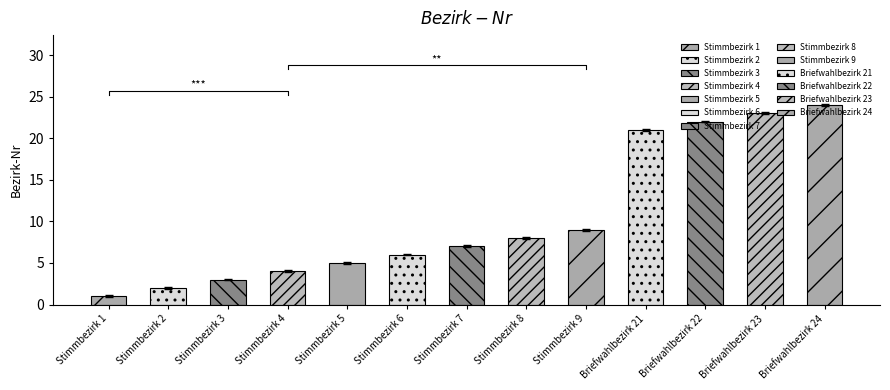

What is the difference between the maximum and second lowest values?

22.0